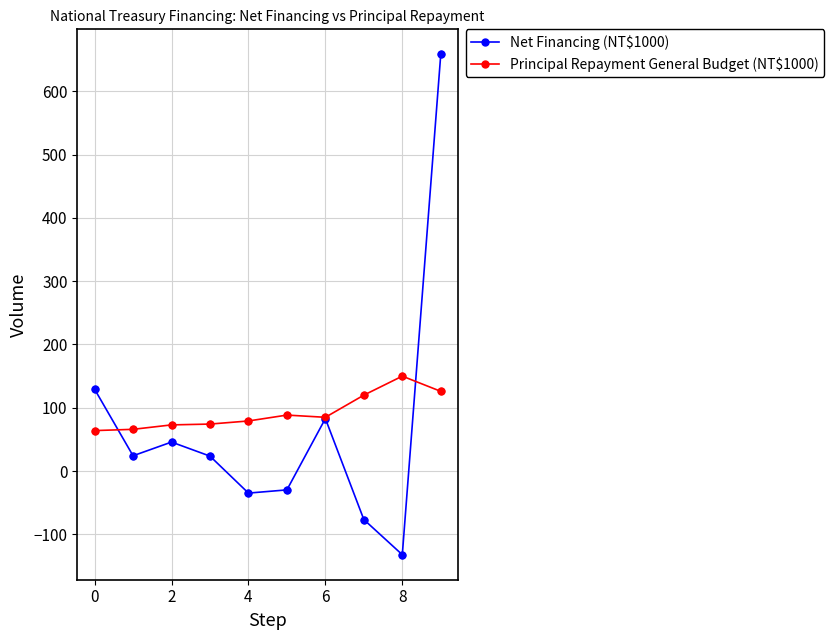

Which series has the largest range (max minus min)?

Net Financing (NT$1000)